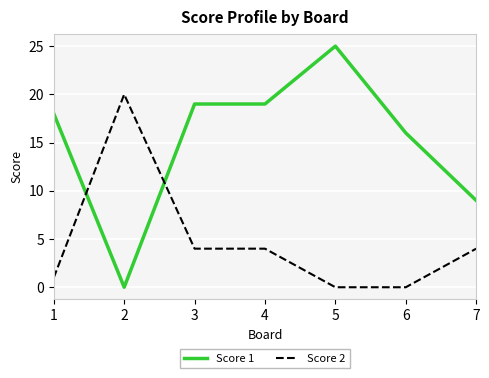

Reading left to right, what are all the values shown in this chart?

Score 1: 18	0	19	19	25	16	9
Score 2: 1	20	4	4	0	0	4